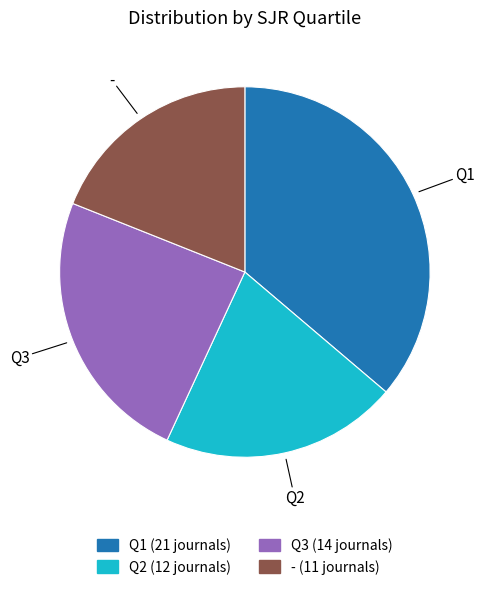

Is there any slice that represents more than half of the pie?

No